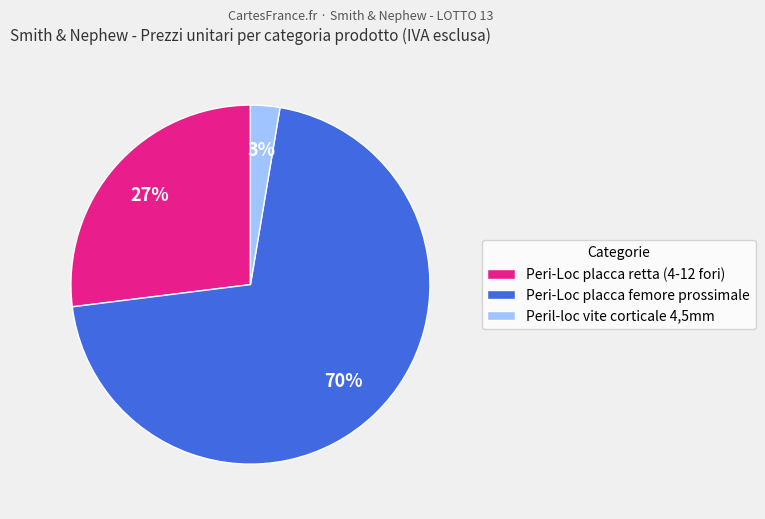

What is the ratio of the value at Peril-loc vite corticale 4,5mm to the value at Peri-Loc placca retta (4-12 fori)?

0.1